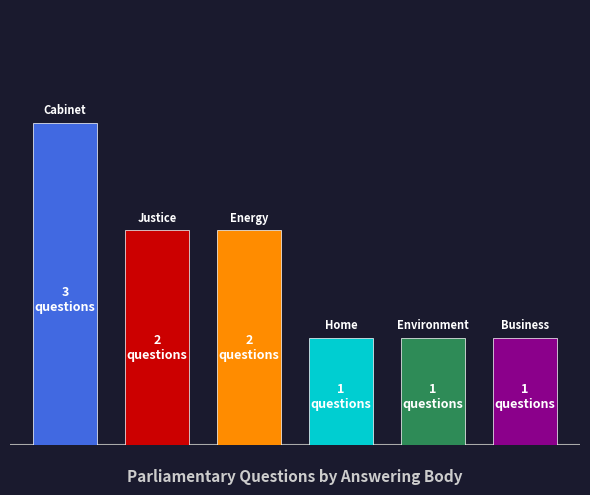

Between Business and Trade and Cabinet Office, which is larger?

Cabinet Office